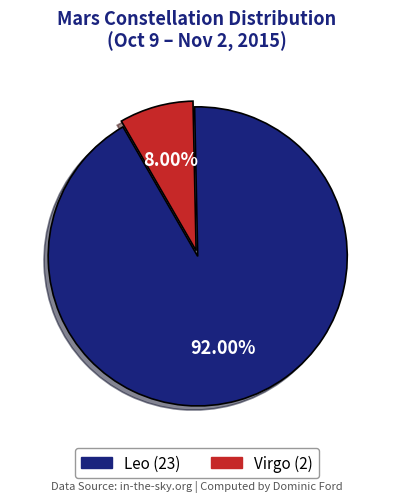

What is the largest slice in the pie chart?

Leo